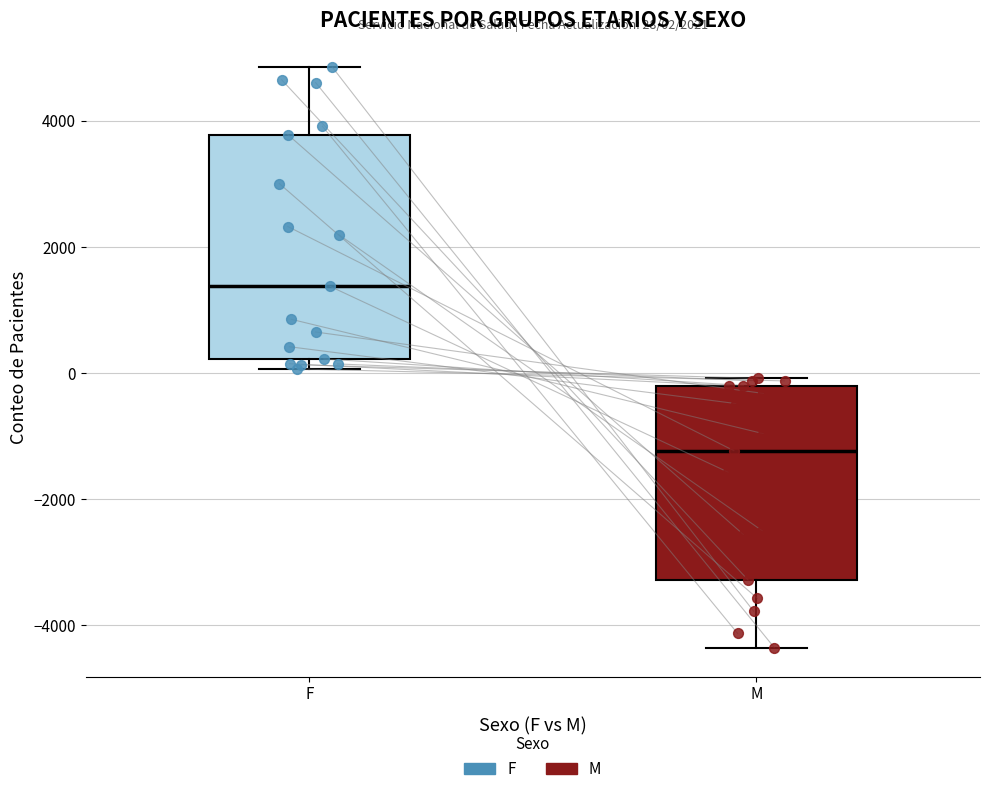

Which box is the tallest, from its lower edge to its upper edge?

F